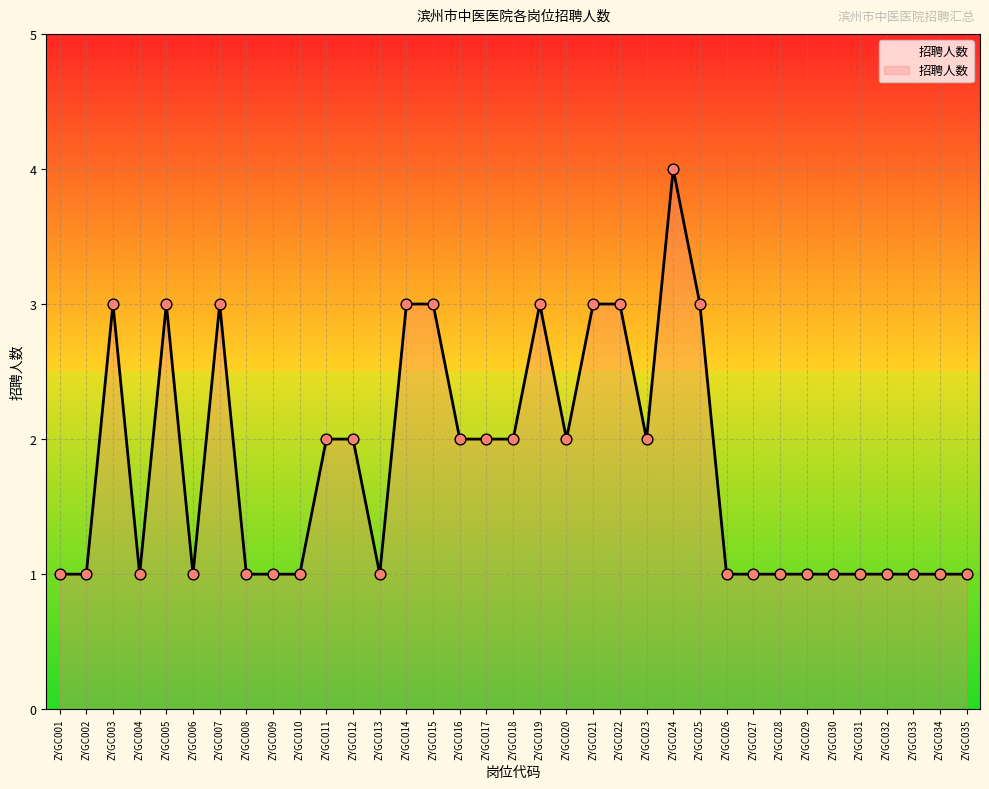

Approximately how many times larger is the value at ZYGC031 compared to ZYGC019?

0.3